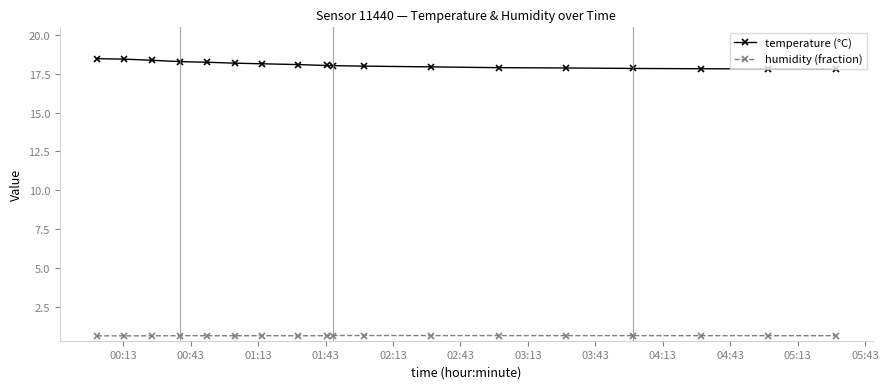

True or false: humidity (fraction) and temperature (°C) cross at least once.

False